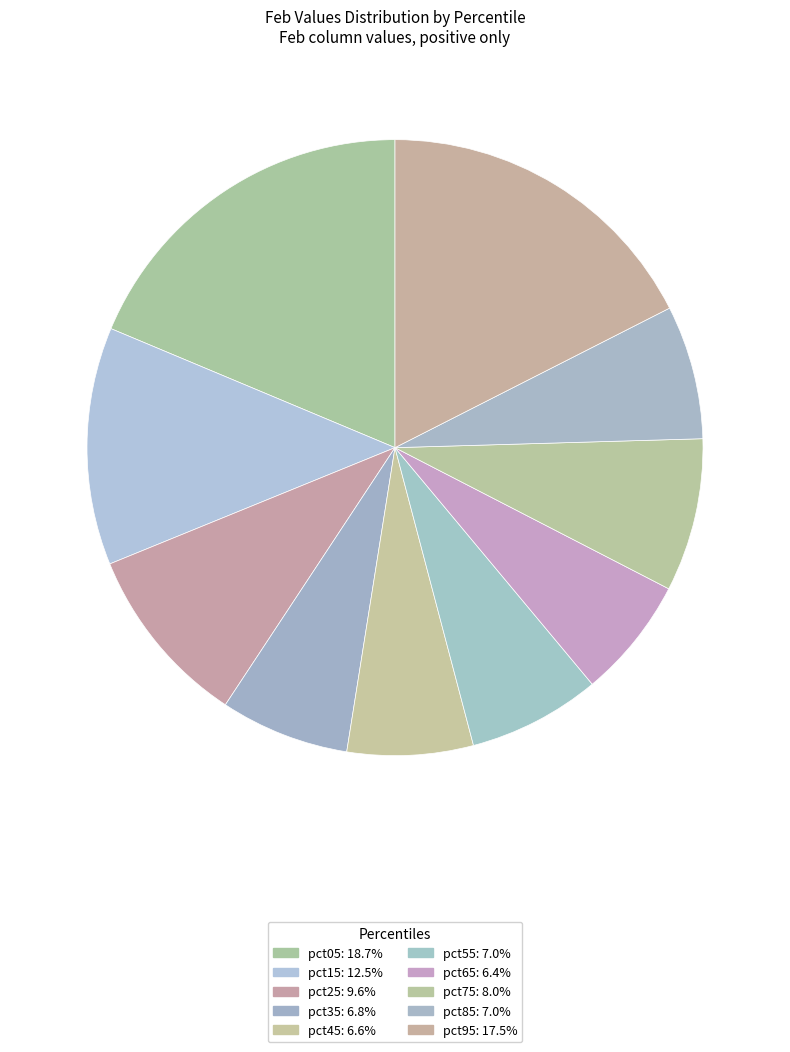

What is the smallest slice in the pie chart?

pct65